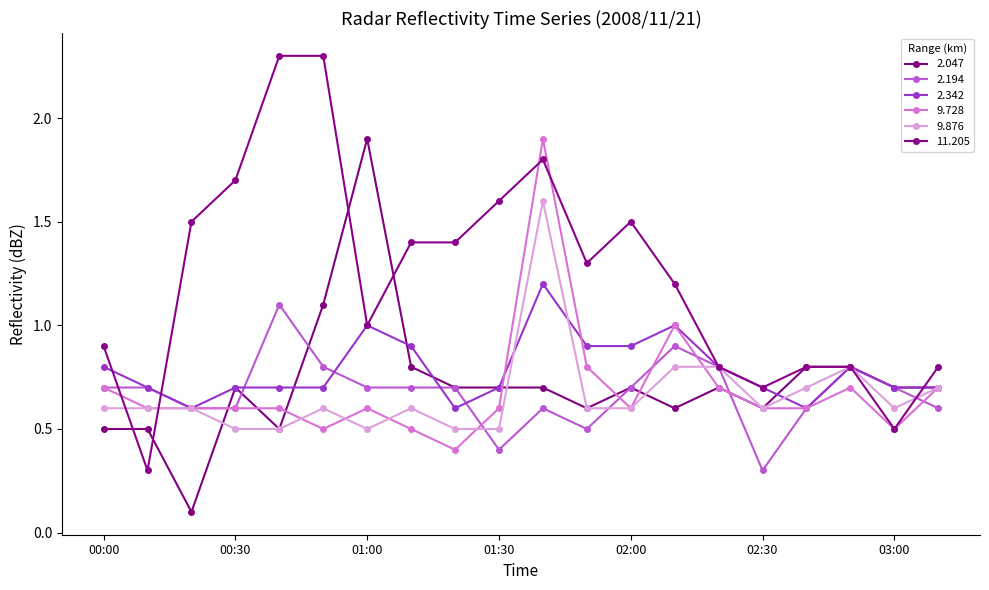

Does the chart display data point markers on the line(s)?

Yes